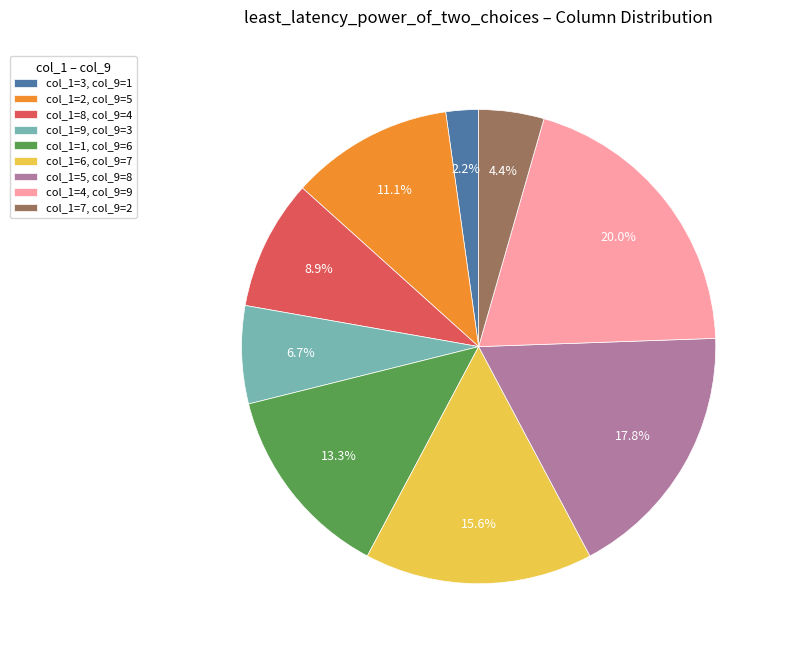

Which category has the biggest portion of the pie?

col_1=4, col_9=9